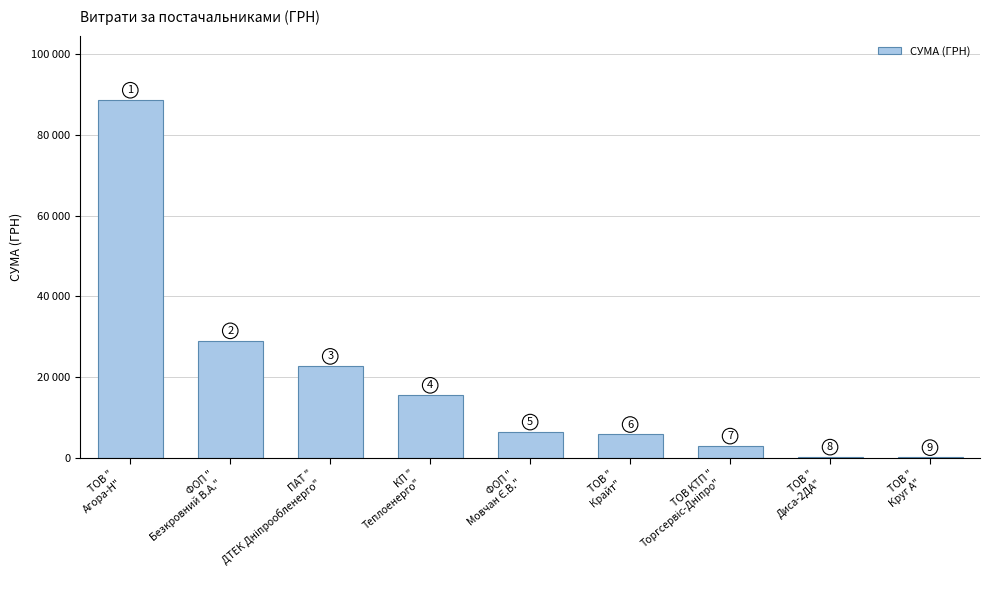

What is the value of the 8th bar from the left?

270.0